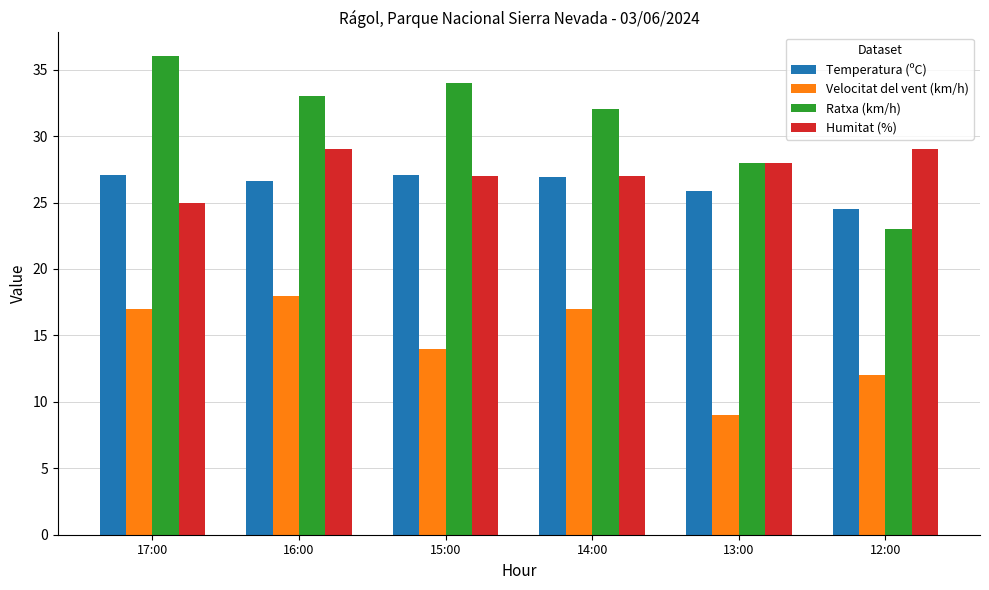

How many bars are there in each group?

4